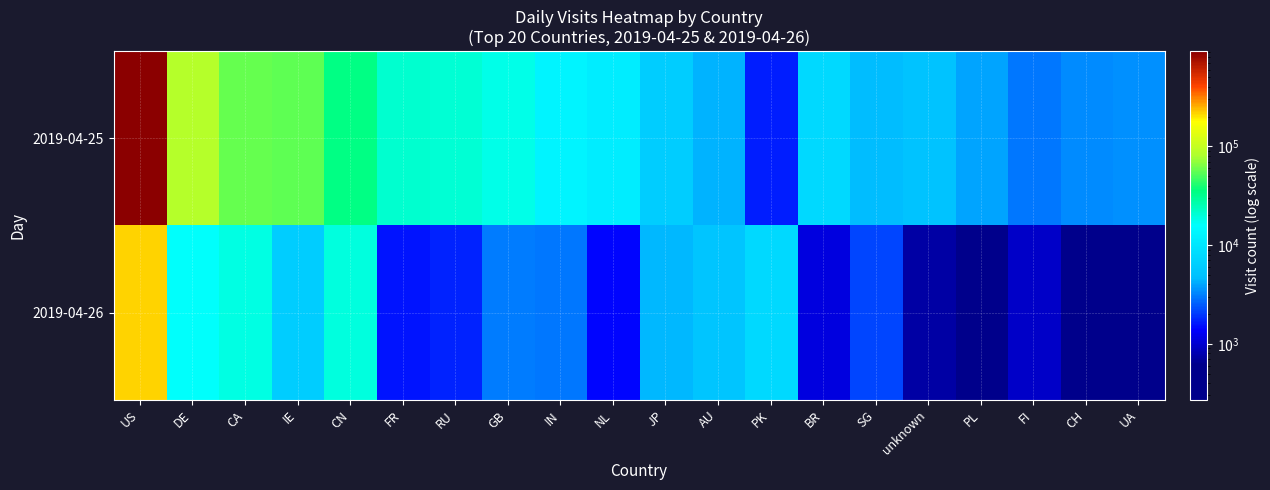

Rank the series at FR from highest to lowest value.

2019-04-25, 2019-04-26